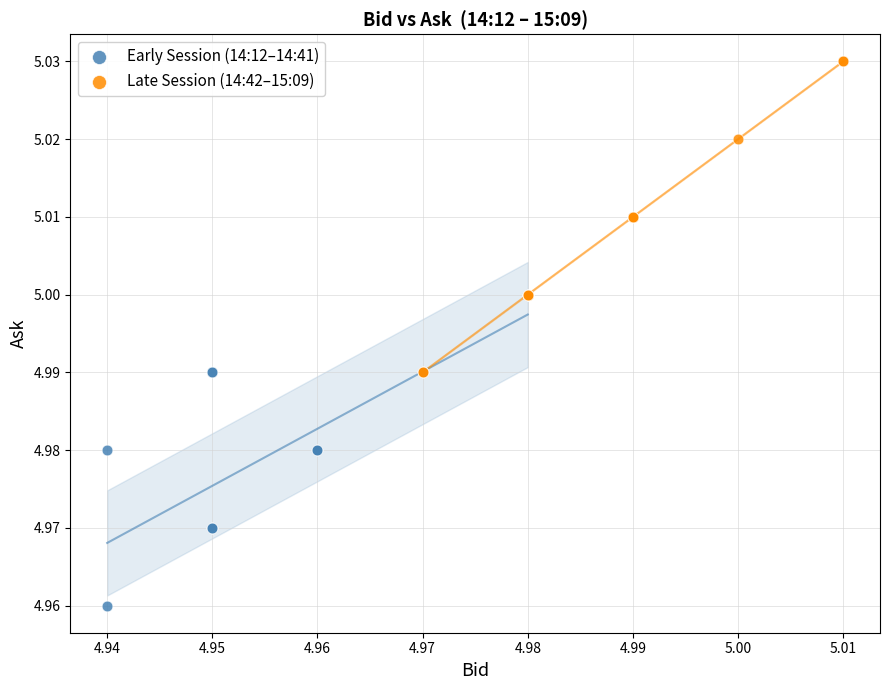

What are all the series names shown in the legend?

Early Session (14:12–14:41), Late Session (14:42–15:09)